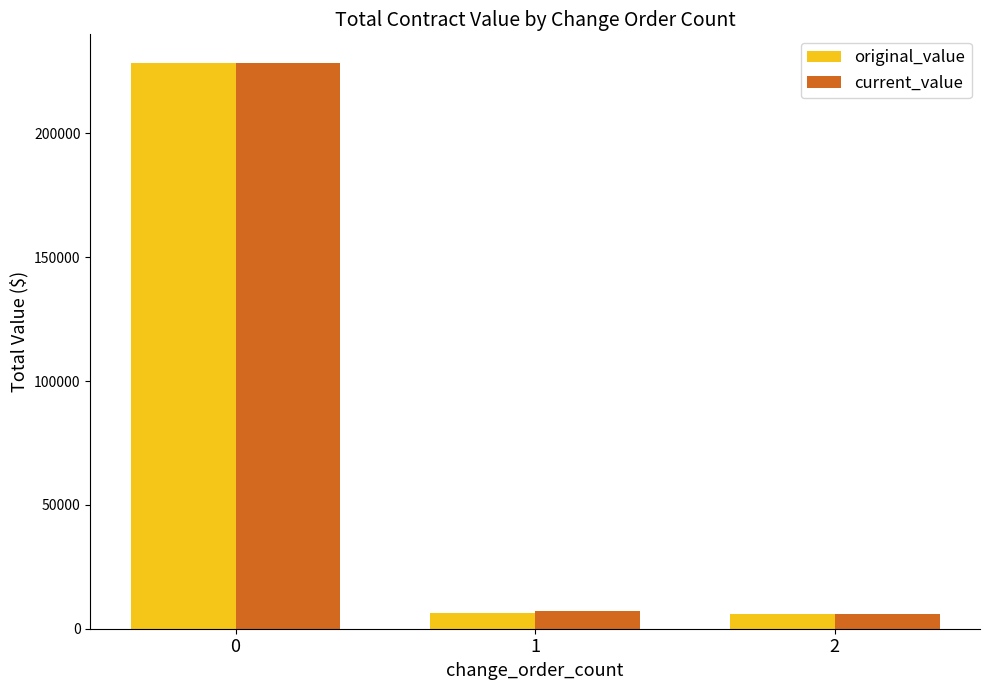

How many categories are shown in the chart?

3